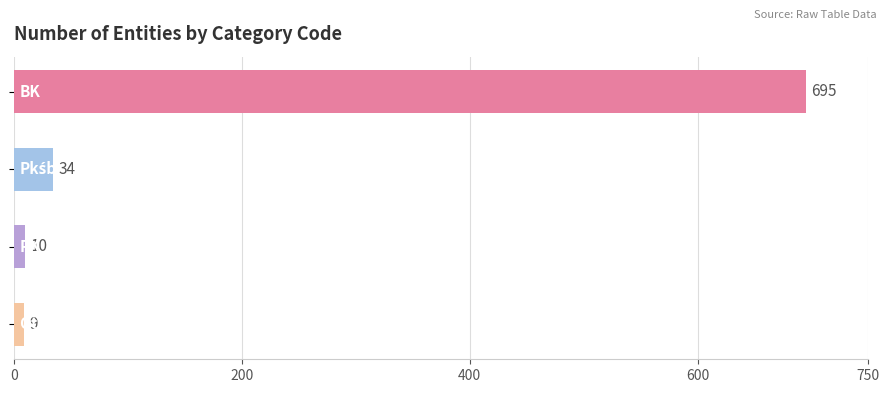

How many distinct data groups are displayed?

1